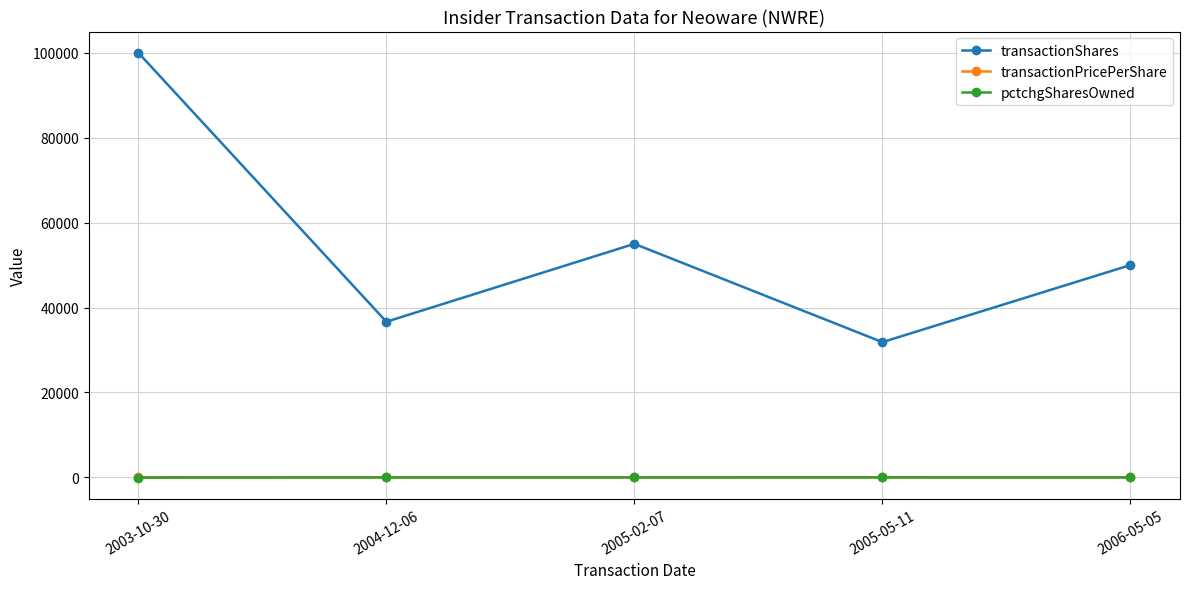

Is it true that transactionShares equals 145524.2 at 2003-10-30?

False